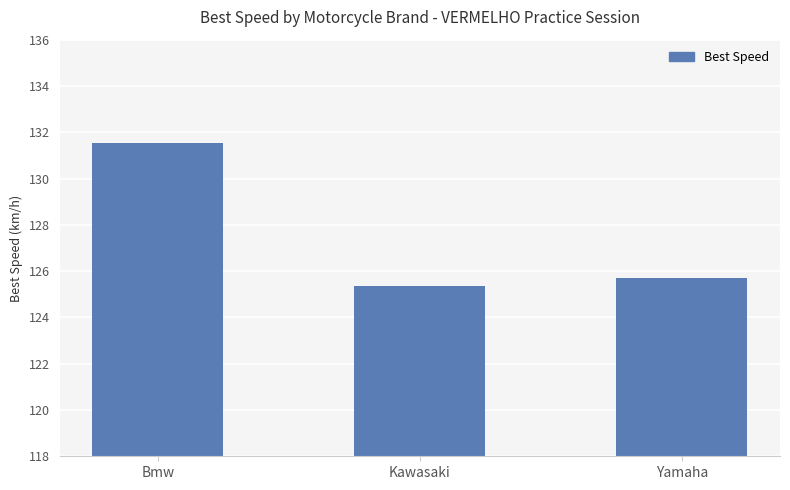

What is the label of the 1st bar from the left?

Bmw